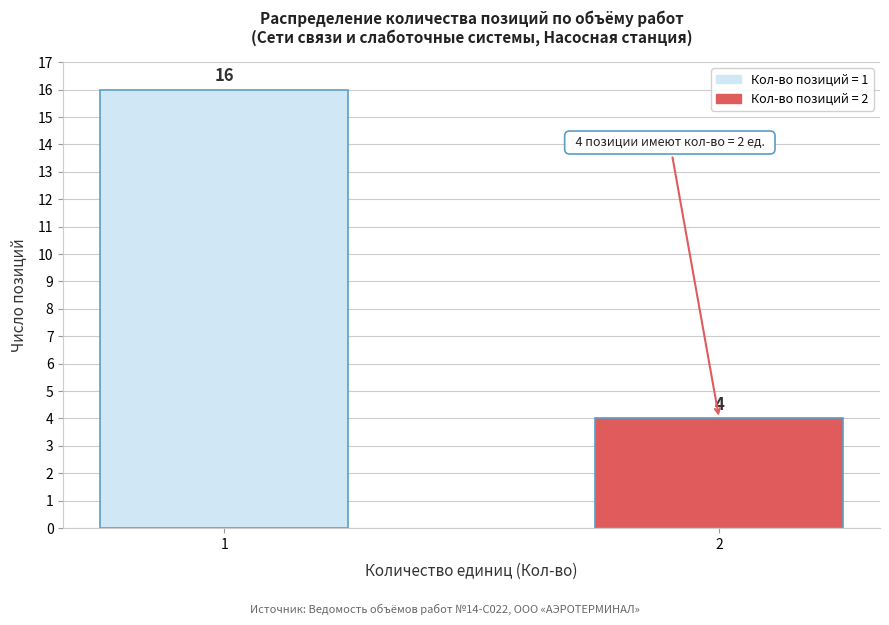

Reading left to right, extract all data points from this chart.

1=16	2=4